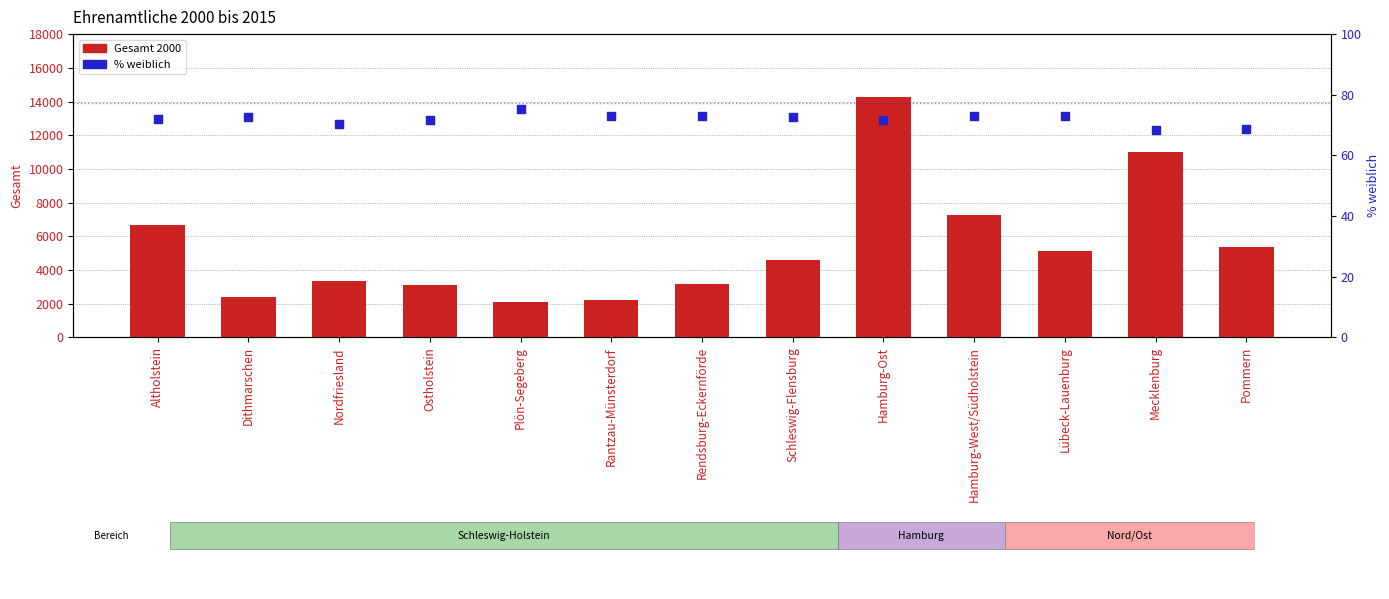

At which category is the sum across all series the highest?

Hamburg-Ost